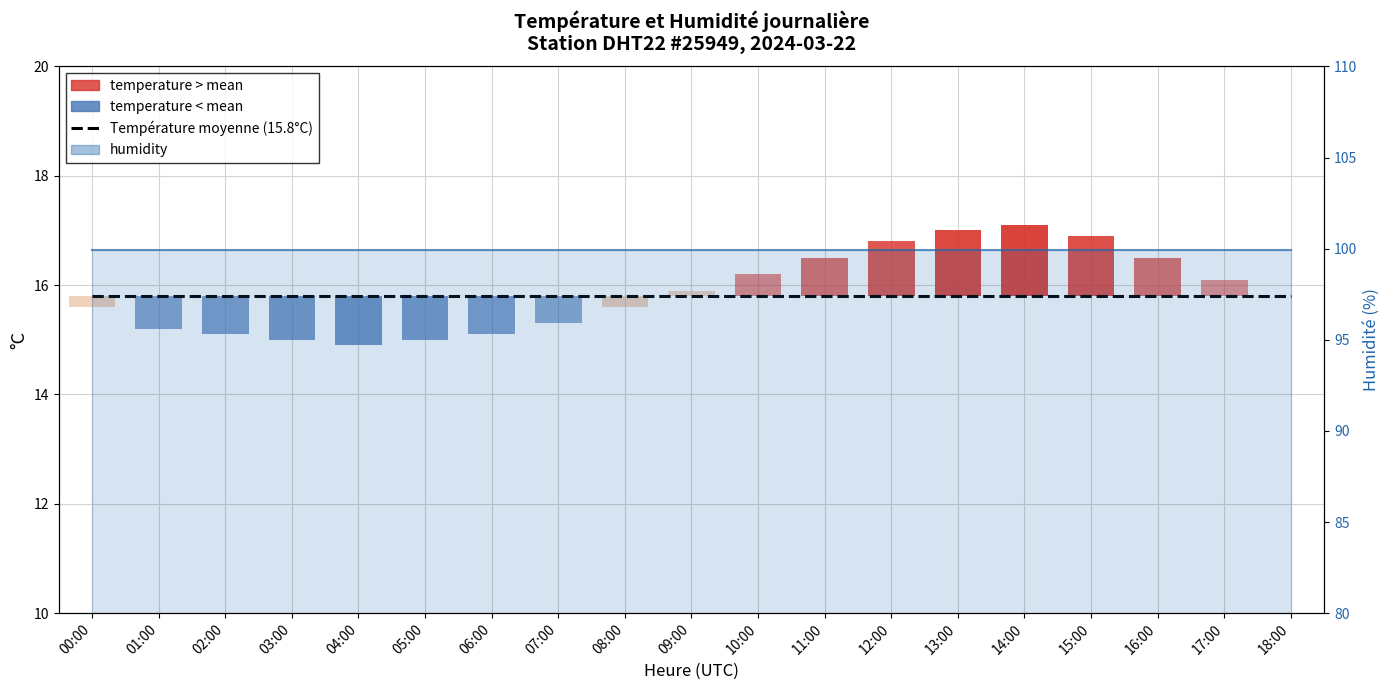

What is the sum of all humidity values?

1898.1